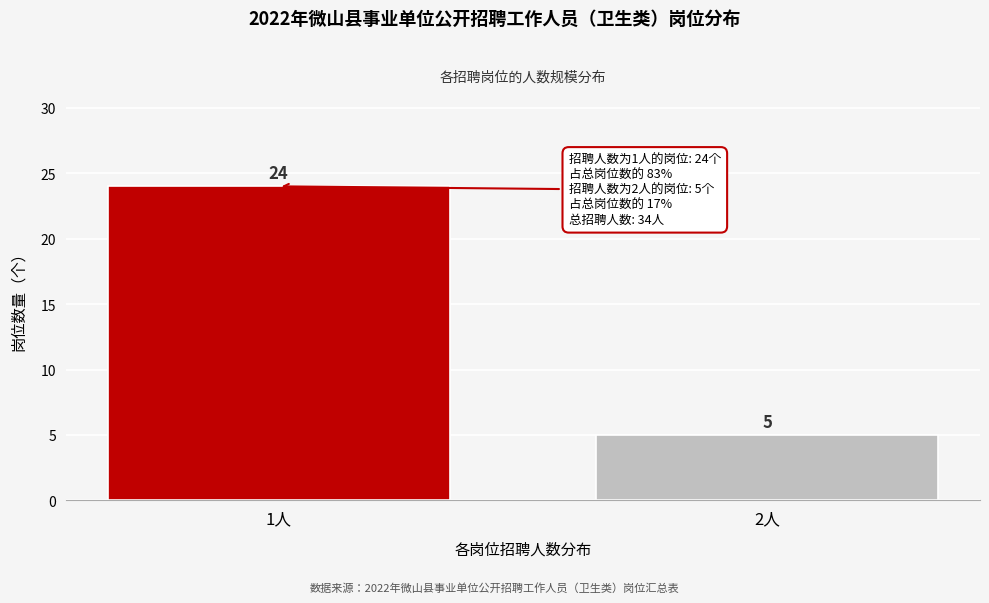

Reading left to right, list all the values displayed in this chart.

1人=24	2人=5